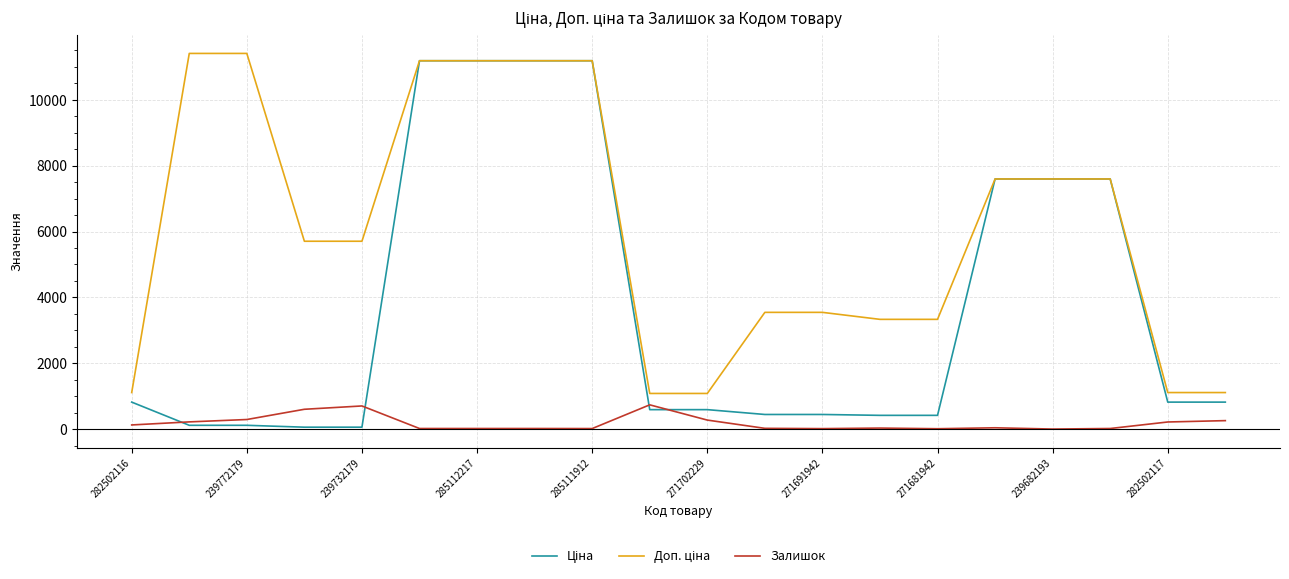

What is the greatest value displayed?

11410.0